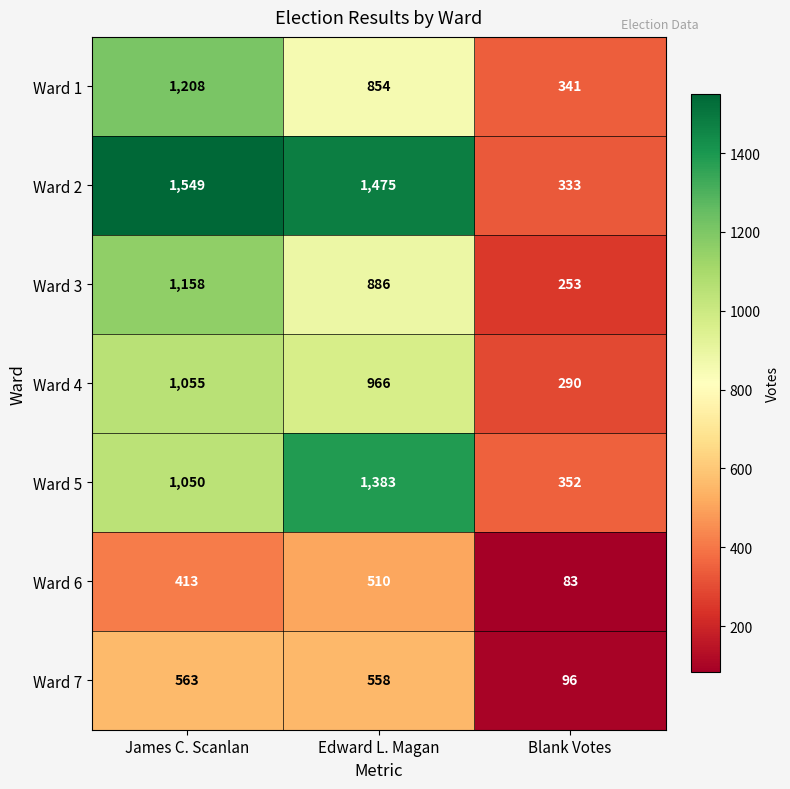

Read the Ward 7 value at Blank Votes.

96